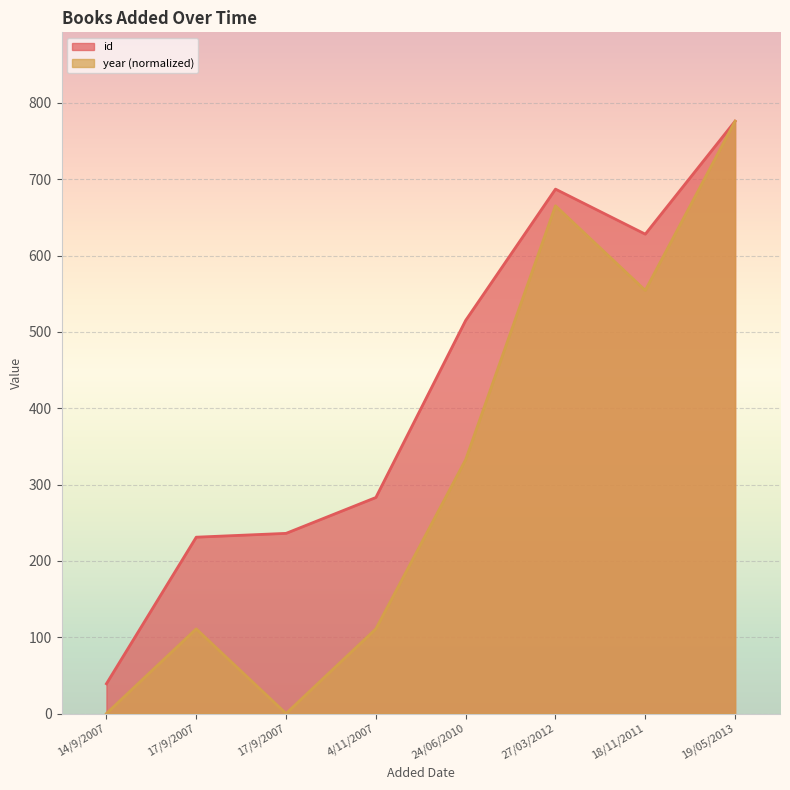

What is the label of the 1st point from the left?

14/9/2007